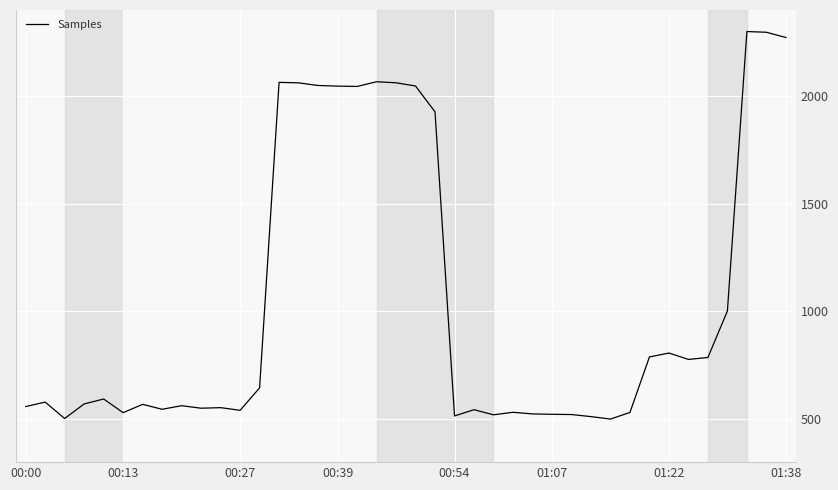

What is the minimum value shown in the chart?

500.0